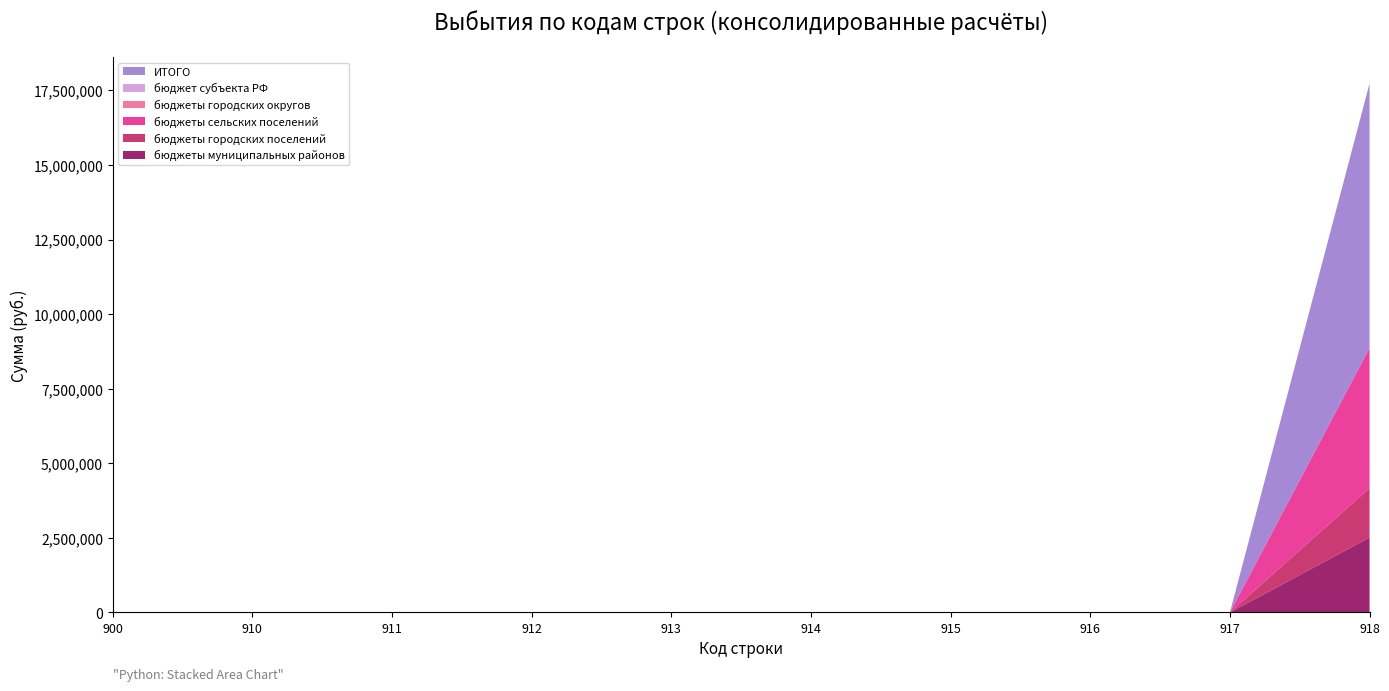

Reading left to right, list all the values displayed in this chart.

бюджеты муниципальных районов: 0.0	0.0	0.0	0.0	0.0	0.0	0.0	0.0	0.0	2512780.0
бюджеты городских поселений: 0.0	0.0	0.0	0.0	0.0	0.0	0.0	0.0	0.0	1654329.0
бюджеты сельских поселений: 0.0	0.0	0.0	0.0	0.0	0.0	0.0	0.0	0.0	4699515.9
бюджеты городских округов: 0.0	0.0	0.0	0.0	0.0	0.0	0.0	0.0	0.0	0.0
бюджет субъекта РФ: 0.0	0.0	0.0	0.0	0.0	0.0	0.0	0.0	0.0	0.0
ИТОГО: 0.0	0.0	0.0	0.0	0.0	0.0	0.0	0.0	0.0	8866624.9